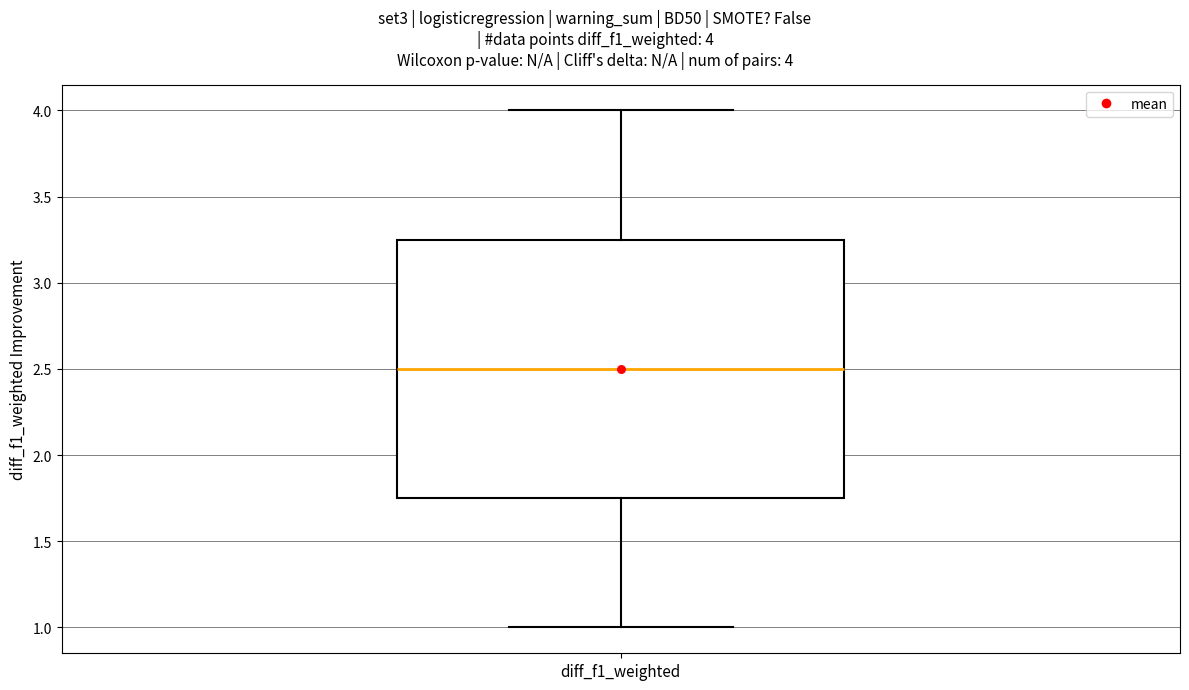

Where does the lower whisker of the box for diff_f1_weighted end on the y-axis? The values are not printed on the chart, so give them approximately, as read against the axis.

1.00